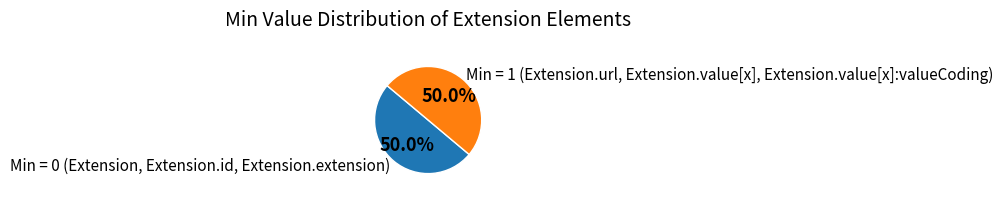

How much of the chart is everything except Min = 0 (Extension, Extension.id, Extension.extension)?

50.0%